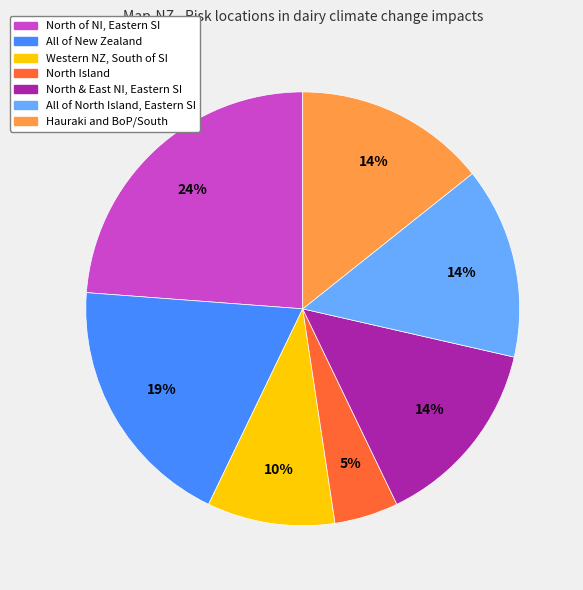

To the nearest percent, what is the average slice percentage?

14%